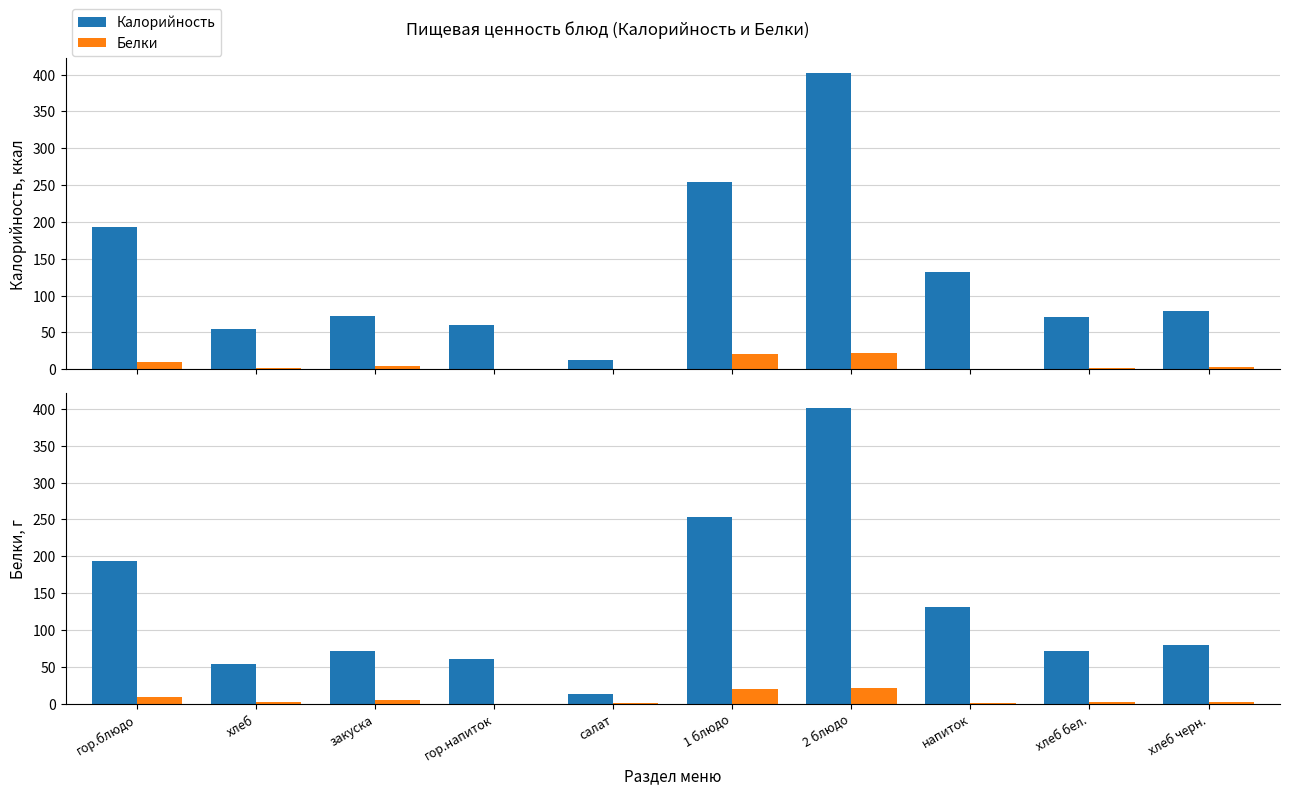

Reading left to right, extract all data points from this chart.

Калорийность: гор.блюдо=193.2	хлеб=54.0	закуска=71.7	гор.напиток=60.5	салат=13.0	1 блюдо=253.8	2 блюдо=401.7	напиток=131.5	хлеб бел.=71.0	хлеб черн.=79.0
Белки: гор.блюдо=9.3	хлеб=1.6	закуска=4.6	гор.напиток=0.1	салат=1.0	1 блюдо=20.4	2 блюдо=21.5	напиток=0.7	хлеб бел.=2.3	хлеб черн.=2.6